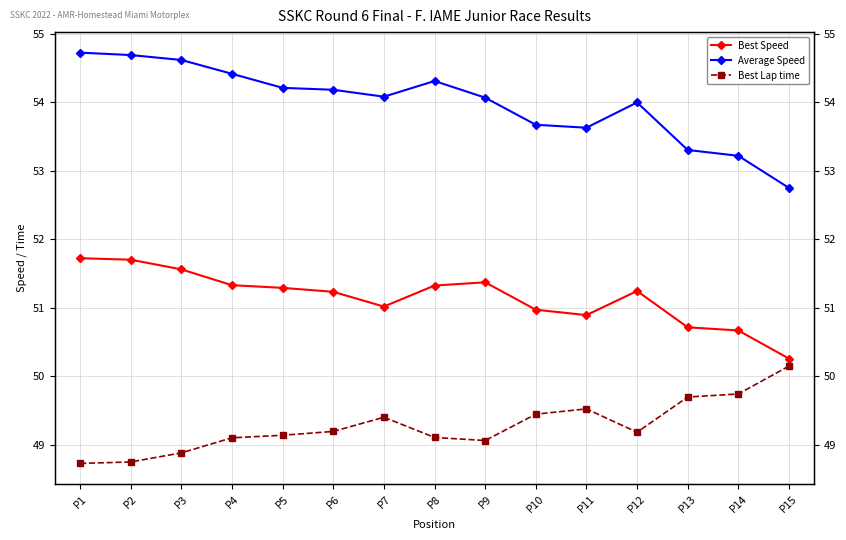

How many lines are shown in the chart?

3